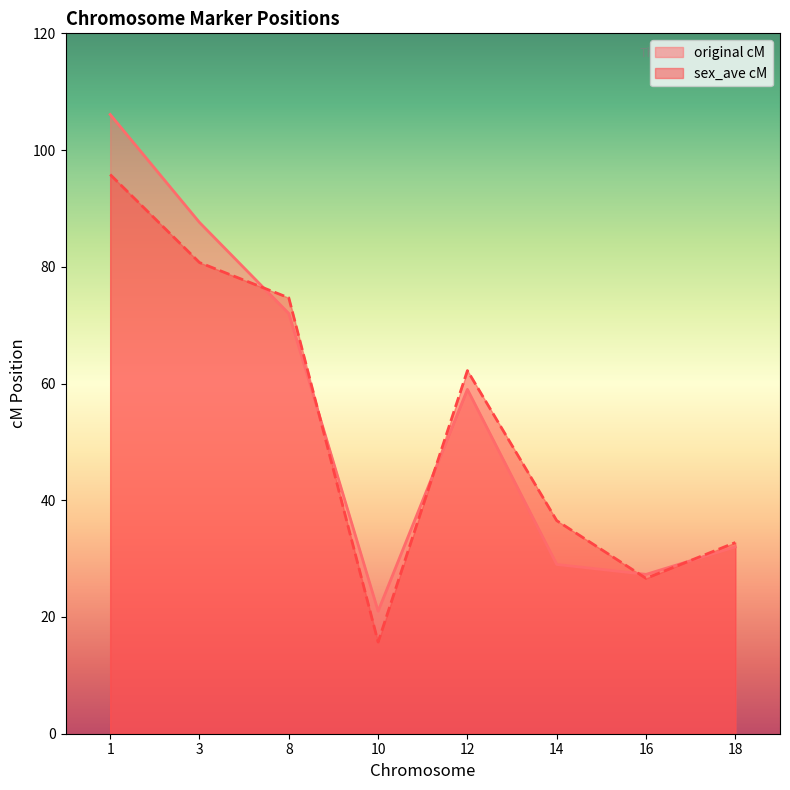

Rank the series at 10 from highest to lowest value.

original cM, sex_ave cM